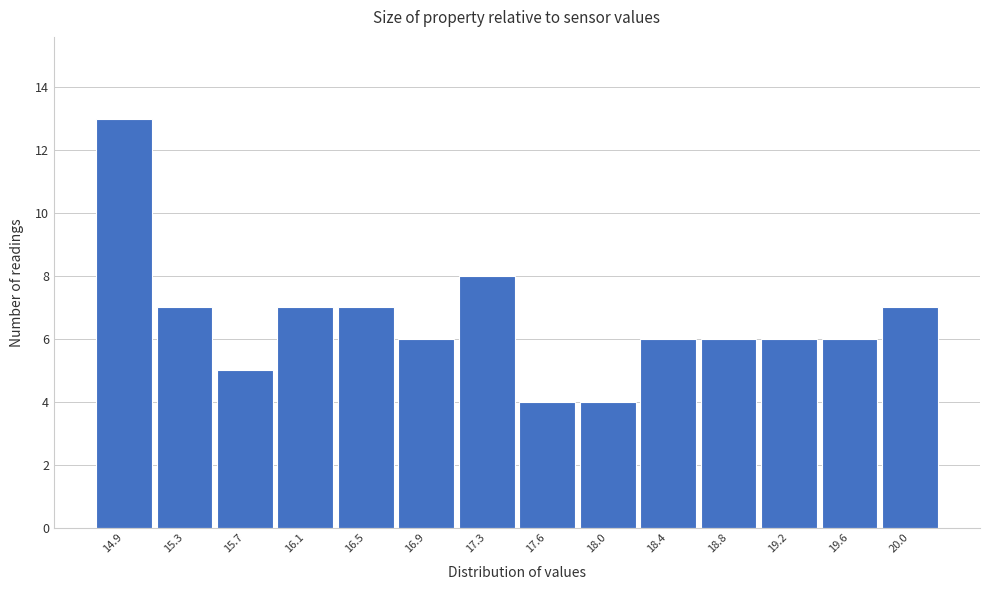

Reading left to right, extract all data points from this chart.

13	7	5	7	7	6	8	4	4	6	6	6	6	7